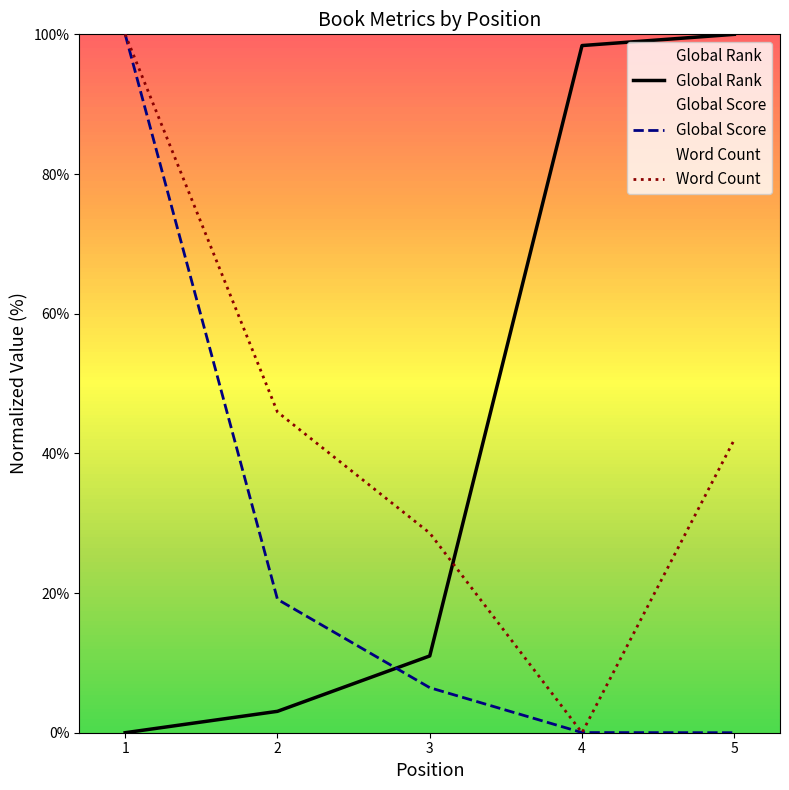

At how many categories does at least one series exceed 25?

5